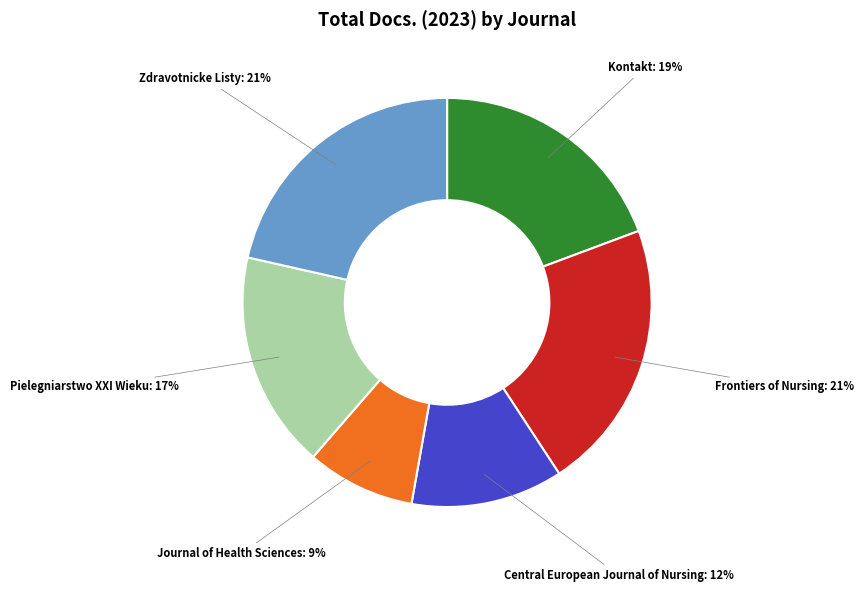

Is there a majority slice in this chart?

No